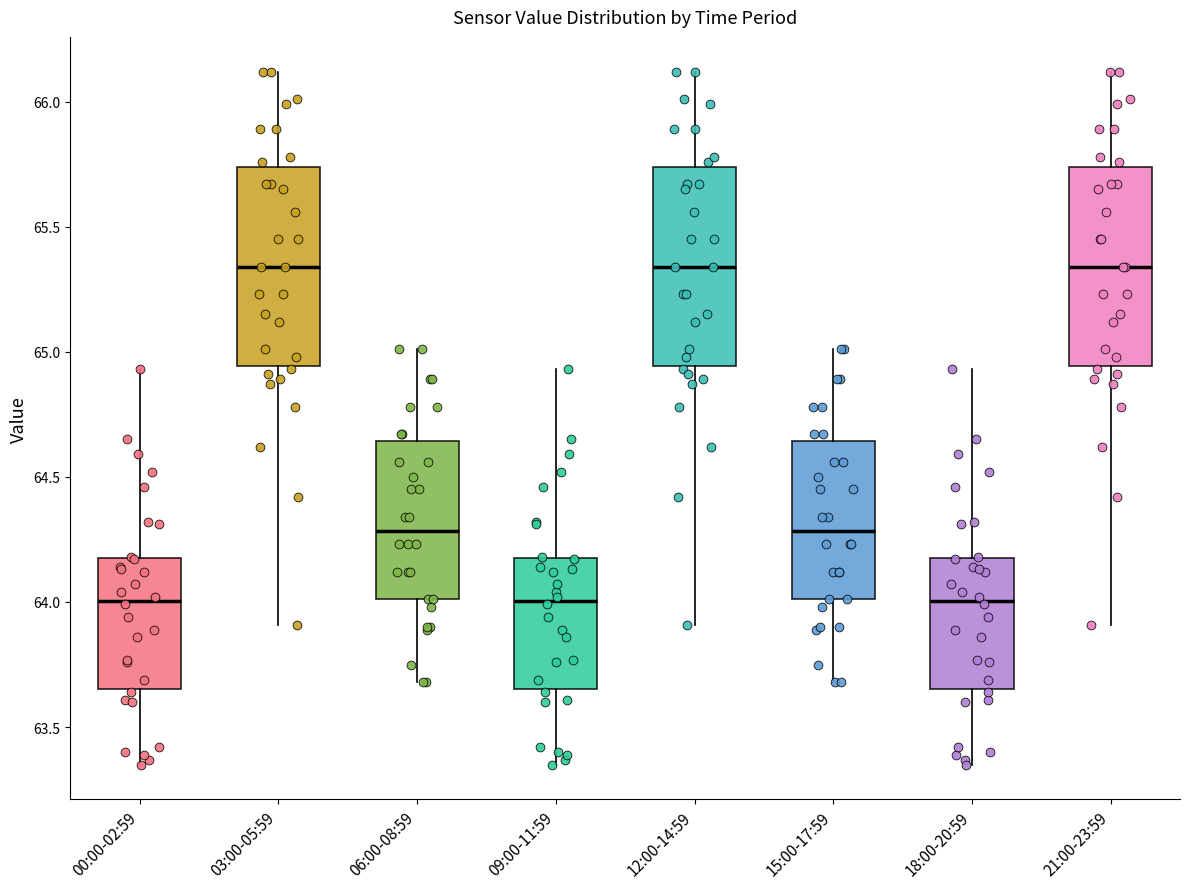

Reading left to right, transcribe this box plot: for each box, give where its median line is, the range the box spans, and where its two whiskers end, as read against the y-axis. The values are not printed on the chart, so give them approximately, as read against the axis.

00:00-02:59: median 64.00, box 63.65 to 64.20, whiskers 63.35 to 64.95
03:00-05:59: median 65.35, box 64.95 to 65.75, whiskers 63.90 to 66.10
06:00-08:59: median 64.30, box 64.00 to 64.65, whiskers 63.70 to 65.00
09:00-11:59: median 64.00, box 63.65 to 64.20, whiskers 63.35 to 64.95
12:00-14:59: median 65.35, box 64.95 to 65.75, whiskers 63.90 to 66.10
15:00-17:59: median 64.30, box 64.00 to 64.65, whiskers 63.70 to 65.00
18:00-20:59: median 64.00, box 63.65 to 64.20, whiskers 63.35 to 64.95
21:00-23:59: median 65.35, box 64.95 to 65.75, whiskers 63.90 to 66.10